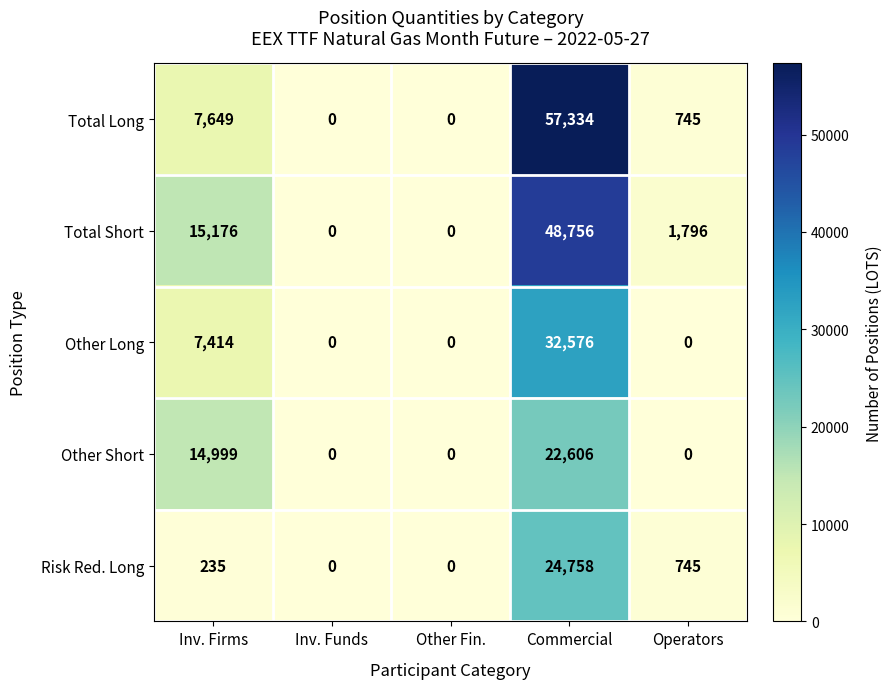

Which label corresponds to the largest value in the chart?

Commercial